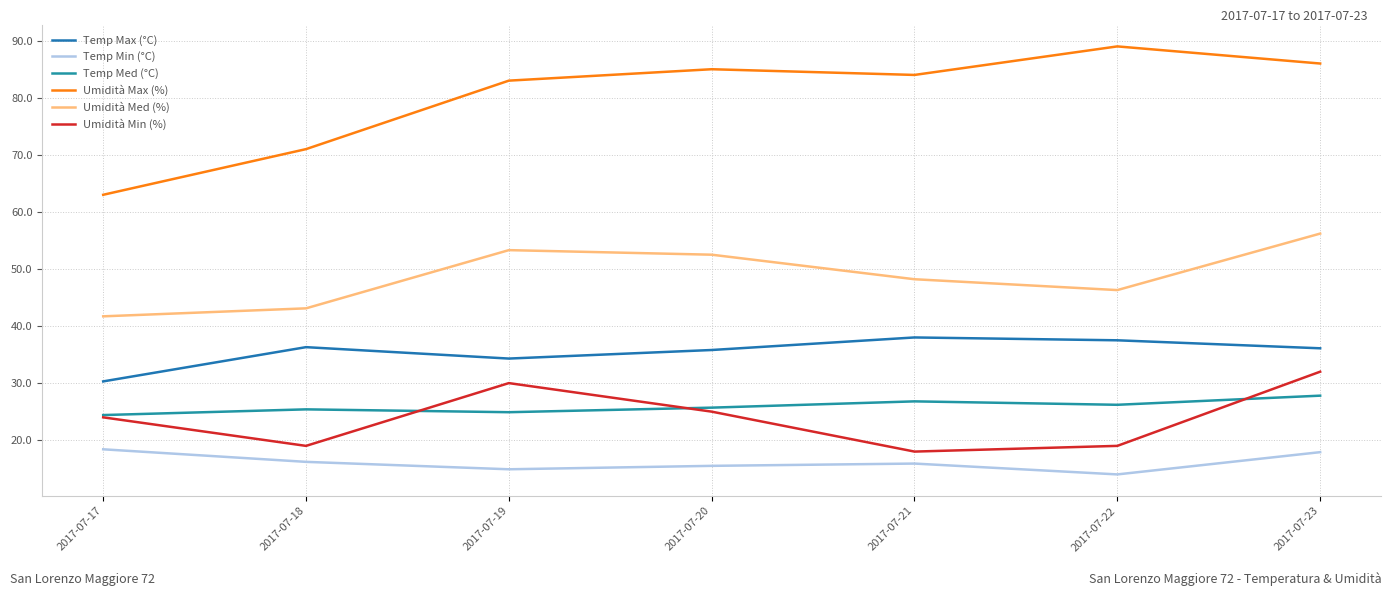

What is the highest value of the Temp Min (°C) series?

18.4